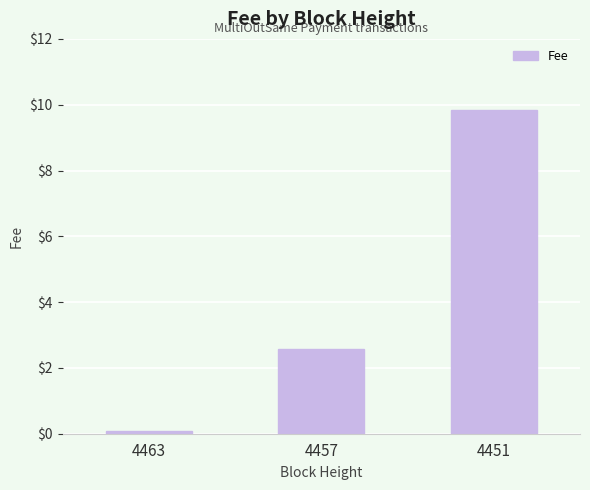

What value does the data have at 4457?

2.6